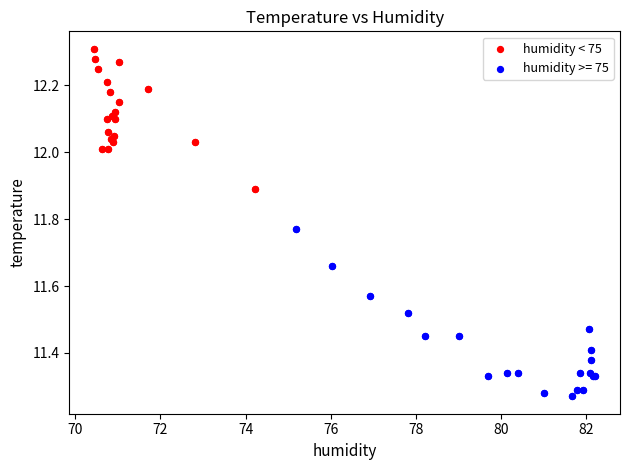

Which series has the widest spread of Y values?

humidity >= 75